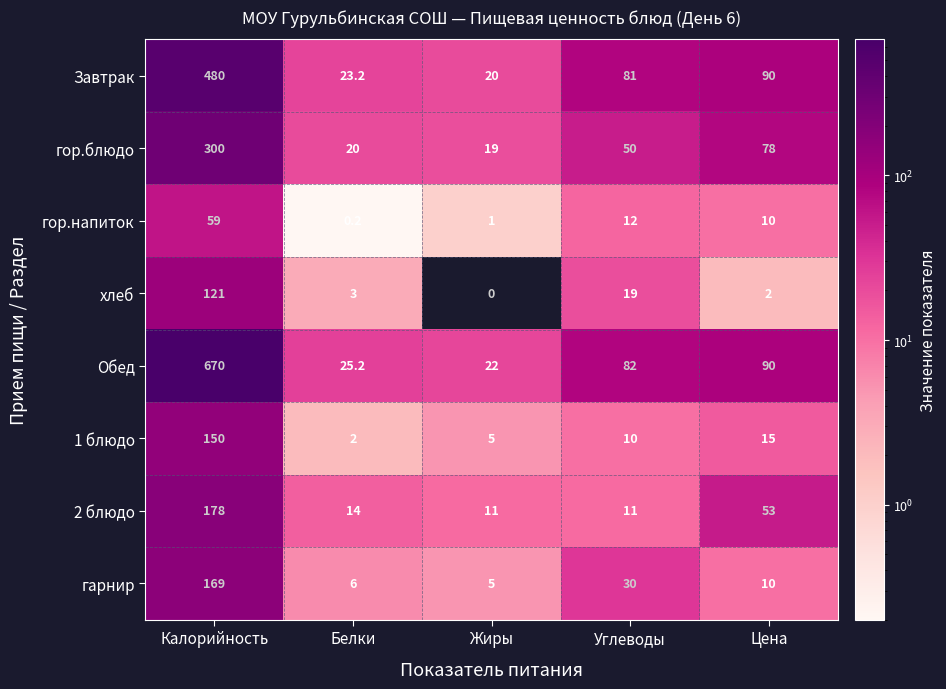

What is the sum of the 2 блюдо values at Цена and Углеводы?

64.0